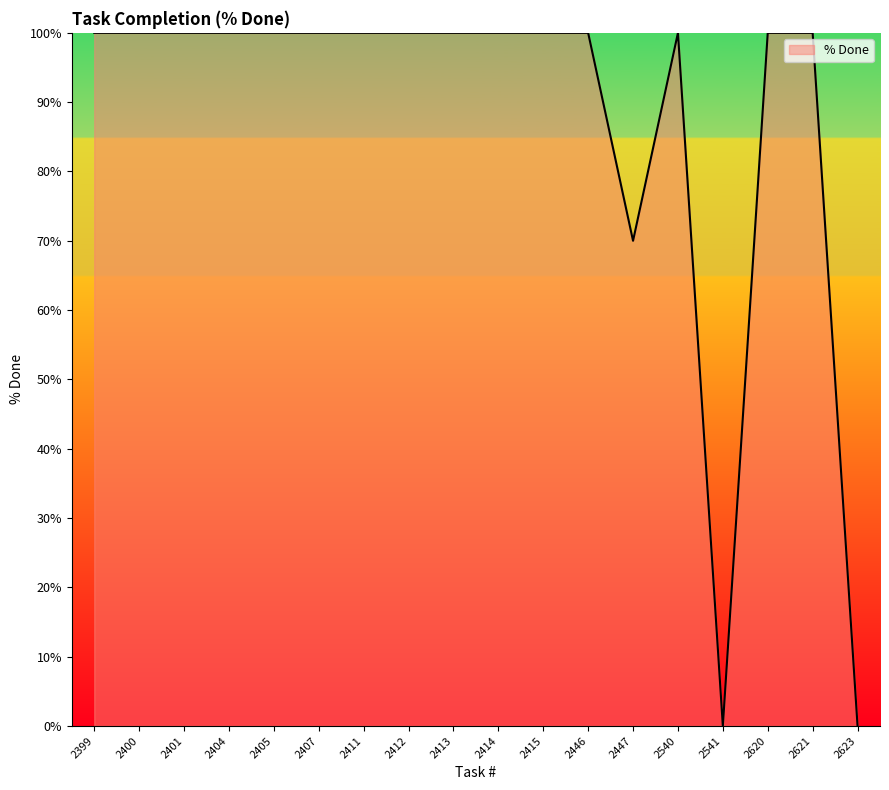

How many lines are shown in the chart?

1